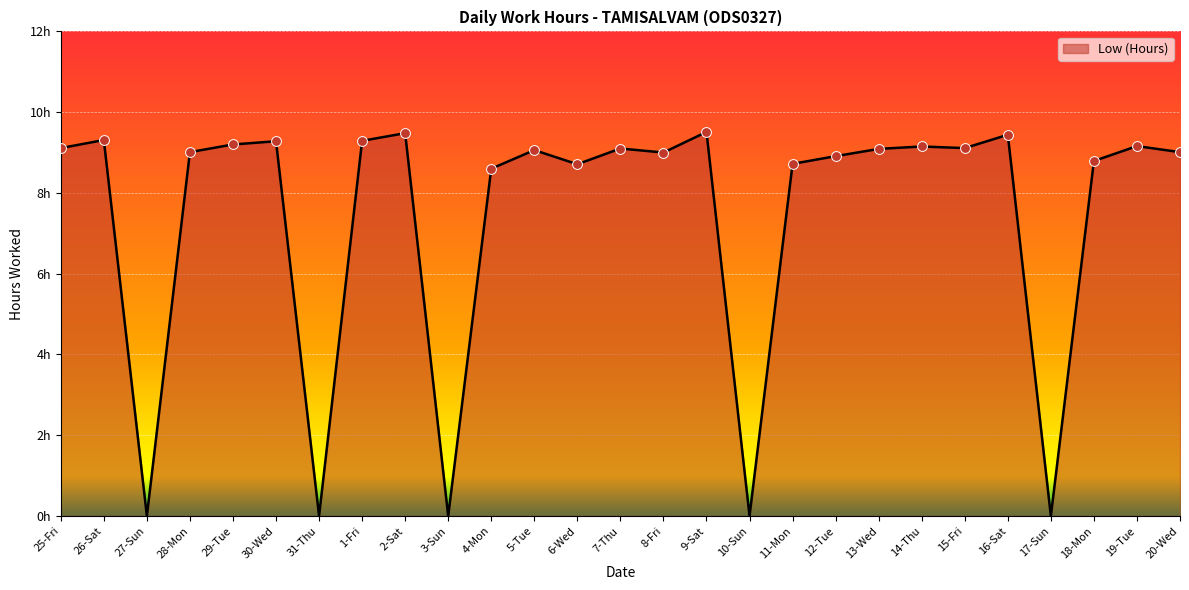

Does the chart have visible grid lines?

Yes